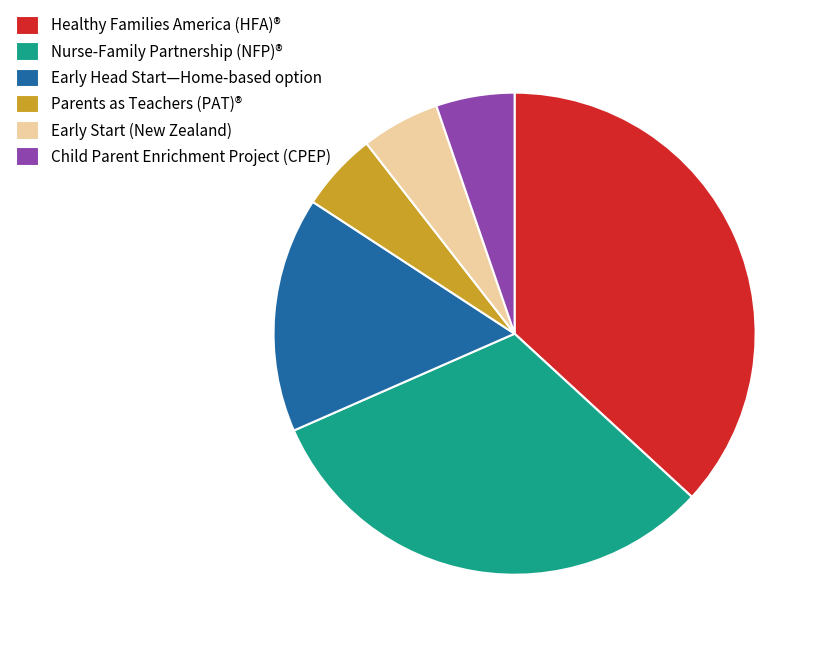

The Child Parent Enrichment Project (CPEP) slice represents 19% of the pie. True or false?

False